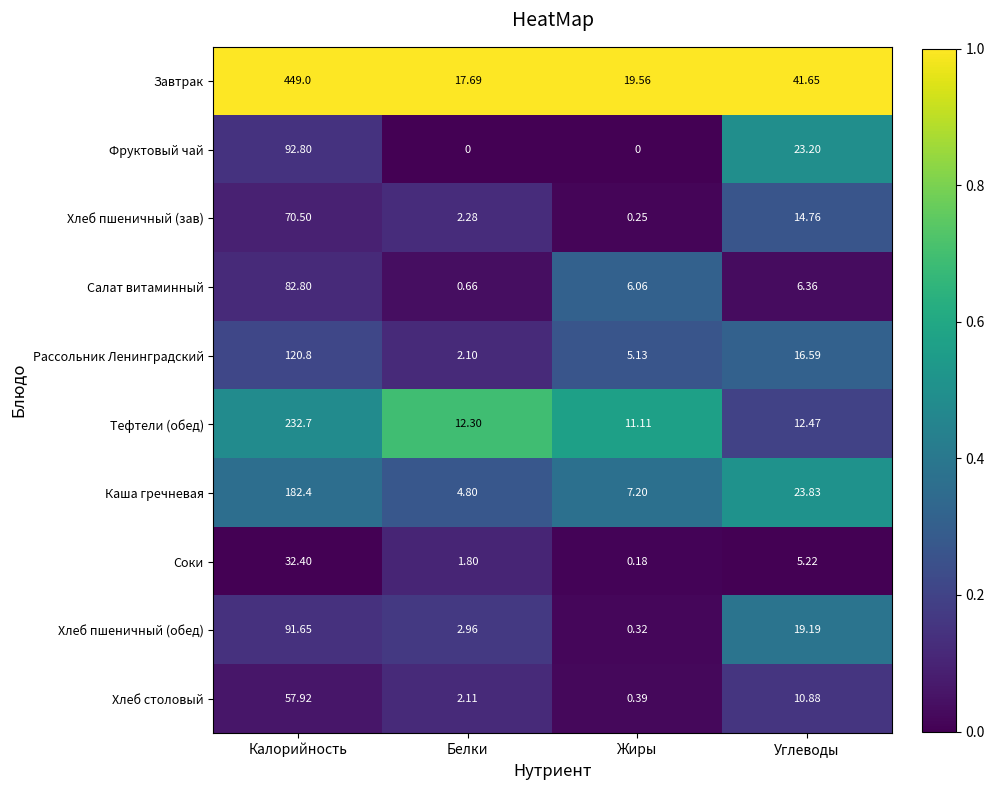

Where is Хлеб столовый nearest to the value 29?

Углеводы